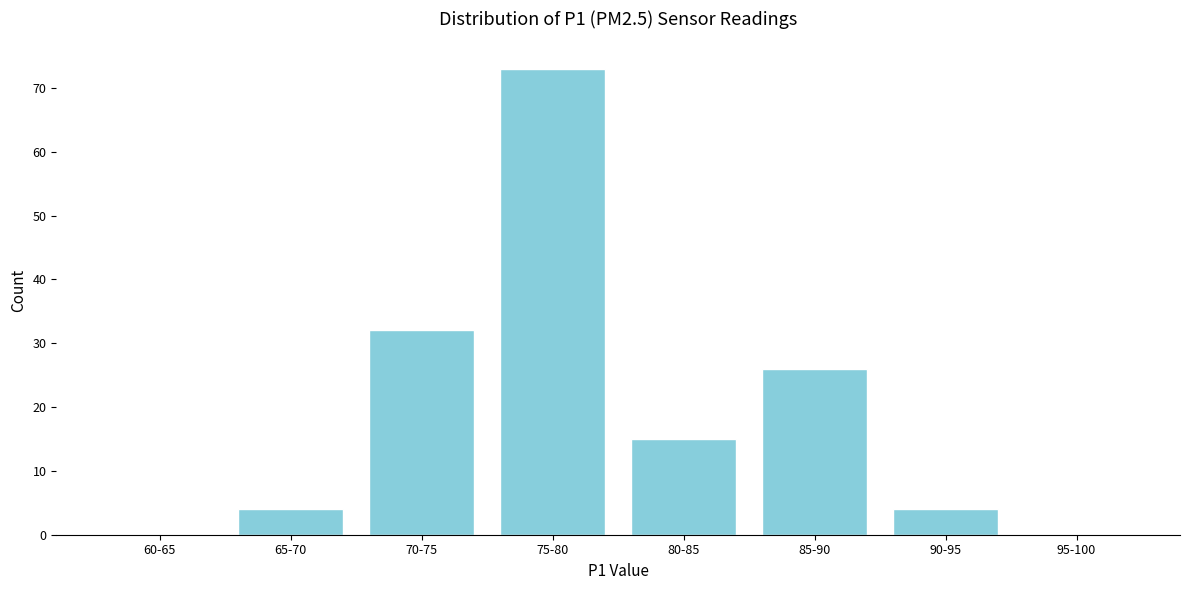

Reading left to right, extract all data points from this chart.

60-65=0	65-70=4	70-75=32	75-80=73	80-85=15	85-90=26	90-95=4	95-100=0